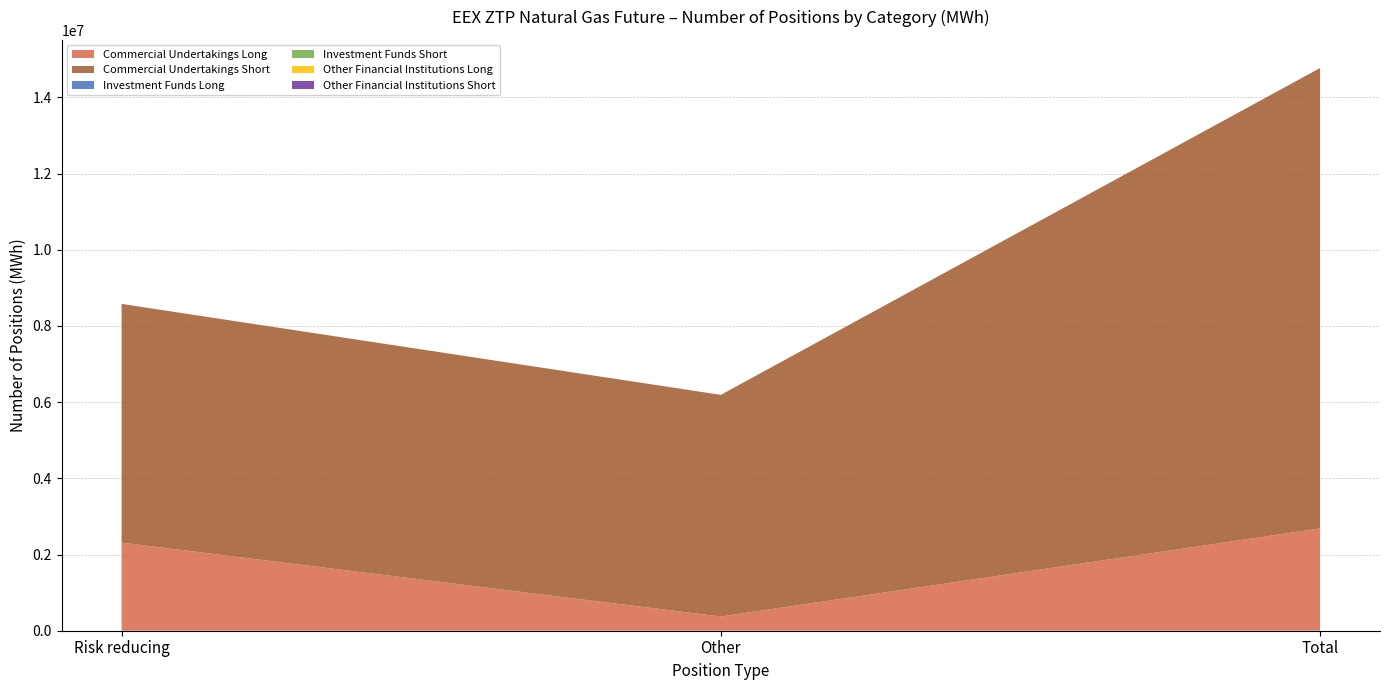

Reading left to right, extract all data points from this chart.

Commercial Undertakings Long: 2313135	372590	2685725
Commercial Undertakings Short: 6265130	5818370	12083500
Investment Funds Long: 0	0	0
Investment Funds Short: 0	0	0
Other Financial Institutions Long: 0	0	0
Other Financial Institutions Short: 0	0	0